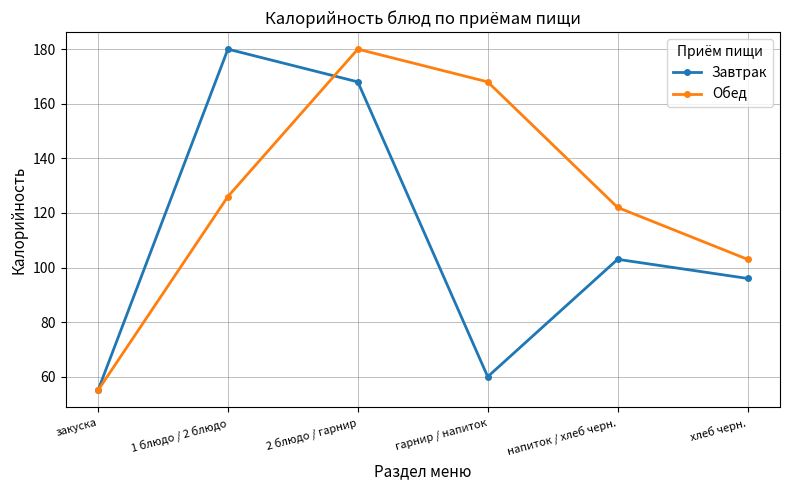

At which label does Завтрак reach its peak?

1 блюдо / 2 блюдо